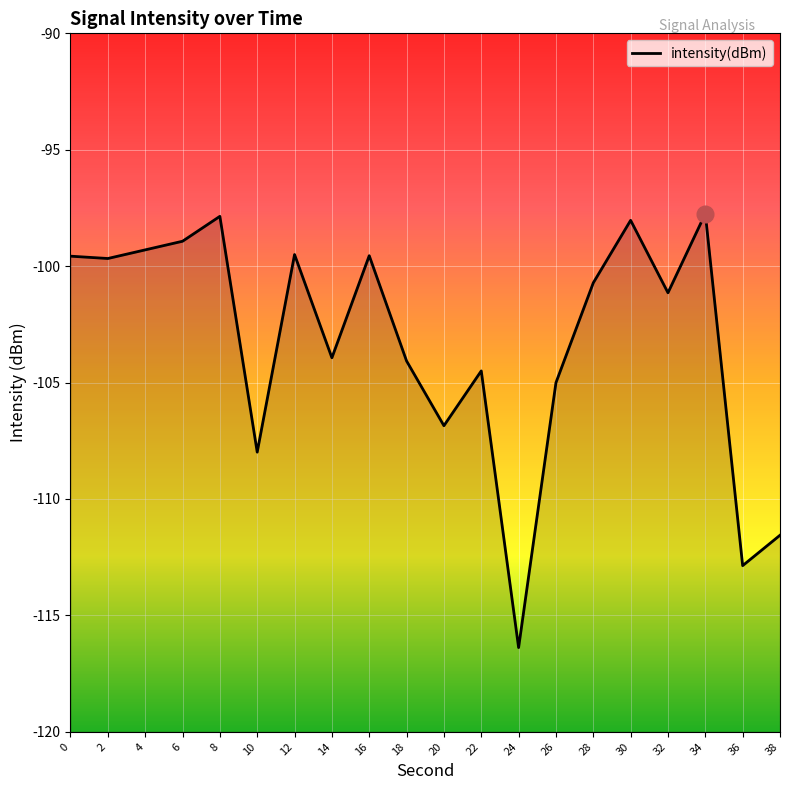

Where is the data nearest to the value -107?

20